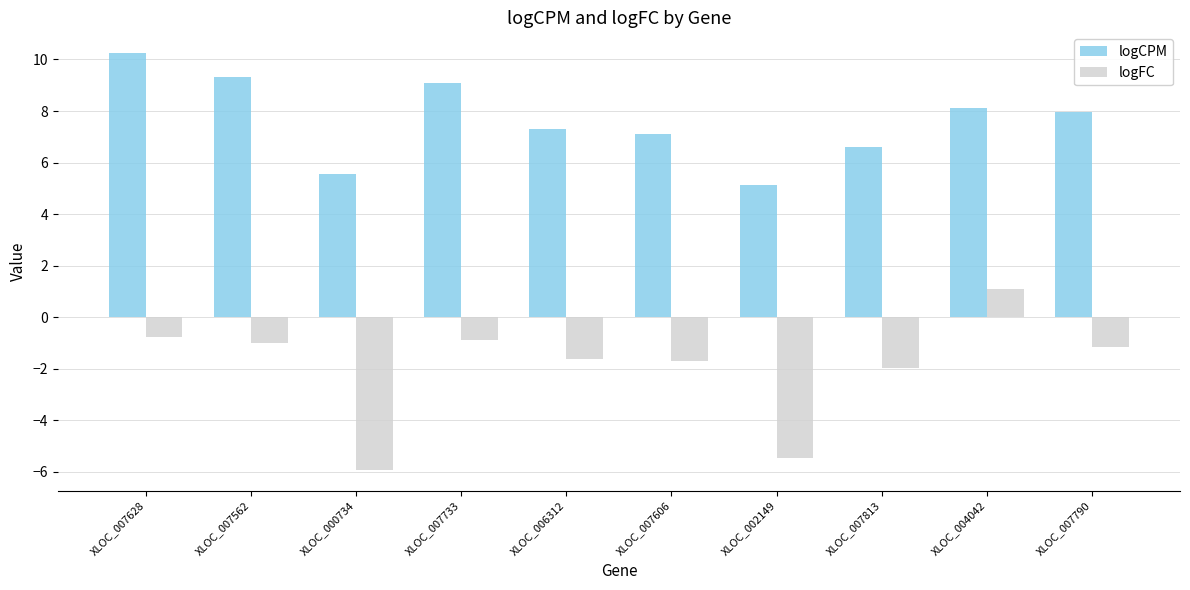

List the series in order of their overall mean, lowest first.

logFC, logCPM